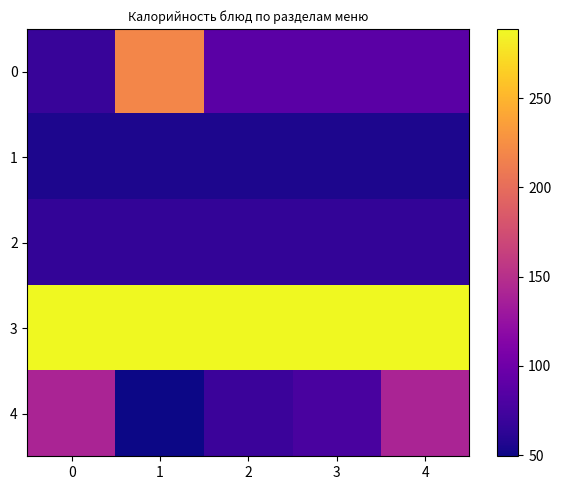

Which series has the largest total across all categories?

3